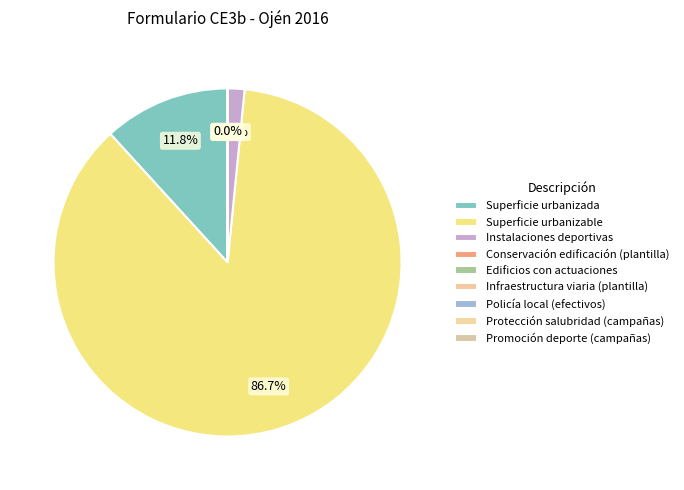

What is the largest slice in the pie chart?

Superficie urbanizable